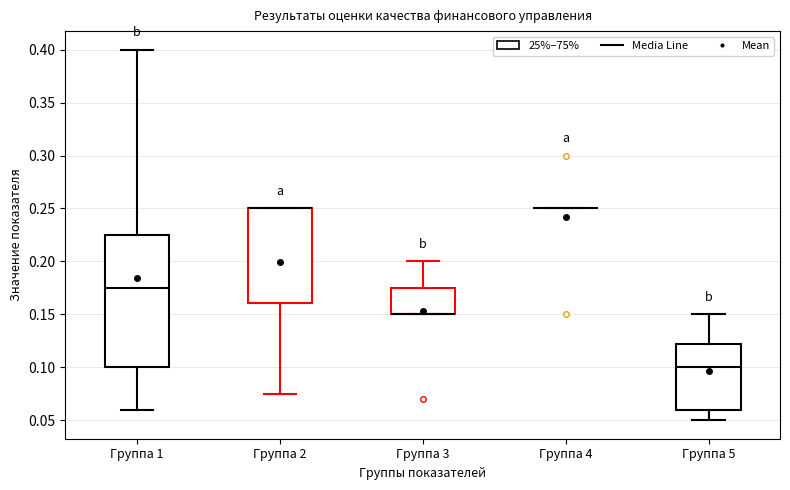

Reading left to right, transcribe this box plot: for each box, give where its median line is, the range the box spans, and where its two whiskers end, as read against the y-axis. The values are not printed on the chart, so give them approximately, as read against the axis.

Группа 1: median 0.175, box 0.100 to 0.225, whiskers 0.060 to 0.400
Группа 2: median 0.250 (drawn on the box's upper edge), box 0.160 to 0.250, whiskers 0.075 to 0.250
Группа 3: median 0.150 (drawn on the box's lower edge), box 0.150 to 0.175, whiskers 0.150 to 0.200
Группа 4: box collapsed to a line at 0.250, whiskers 0.250 to 0.250
Группа 5: median 0.100, box 0.060 to 0.120, whiskers 0.050 to 0.150